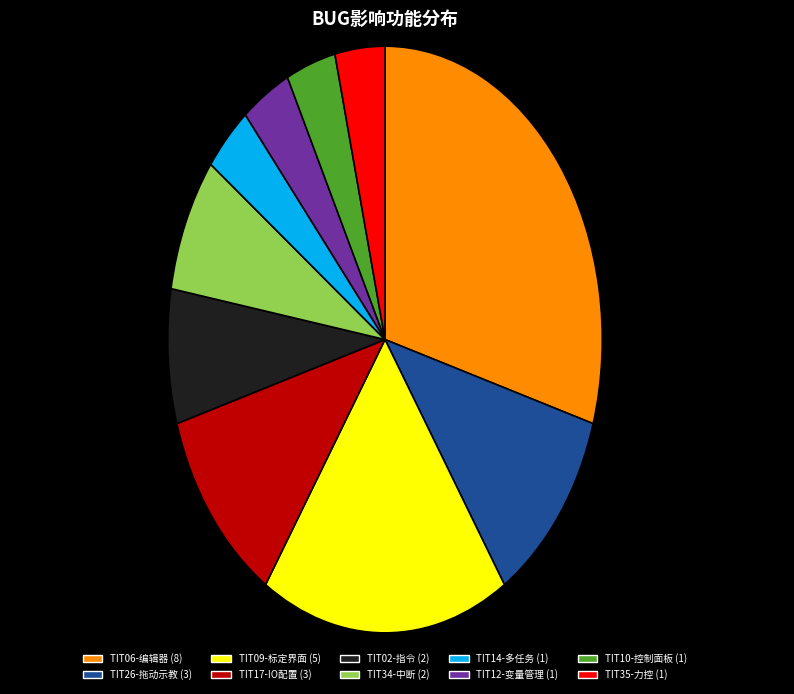

True or false: TIT17-IO配置 (3) accounts for 1% of the total.

False